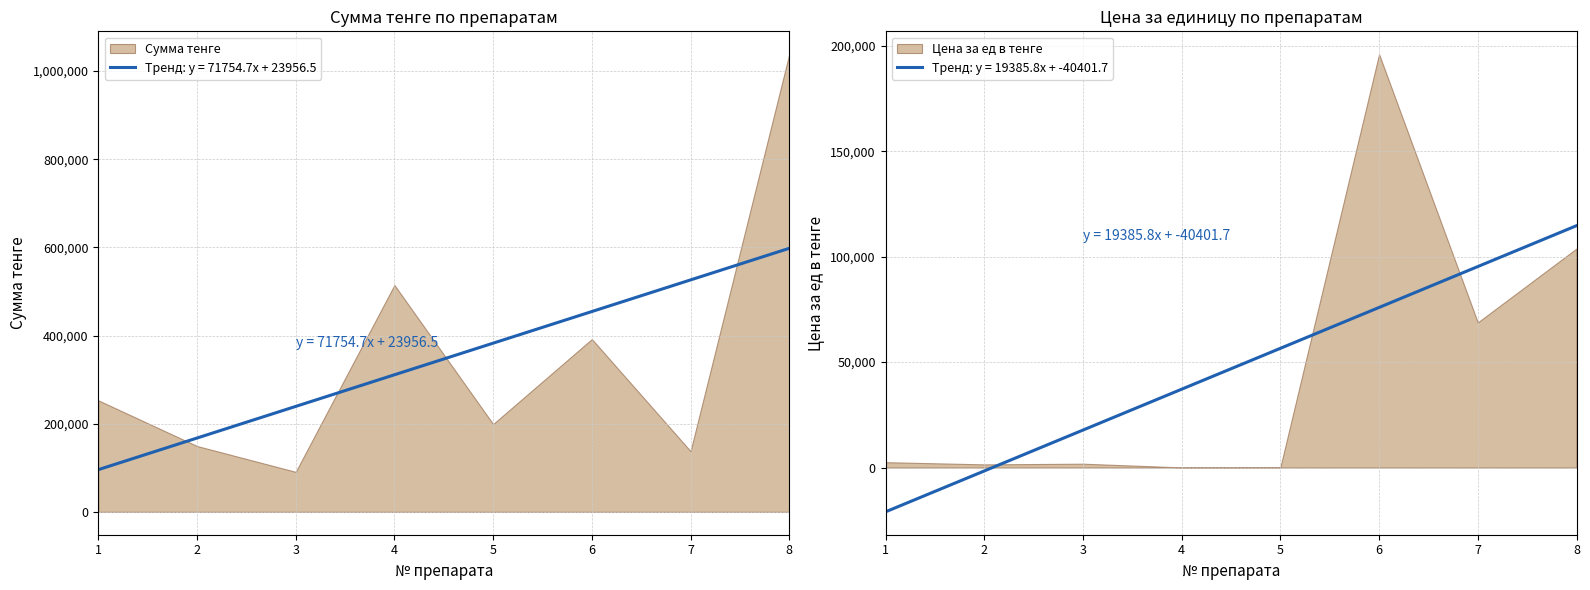

What is the maximum value shown in the chart?

1038392.7